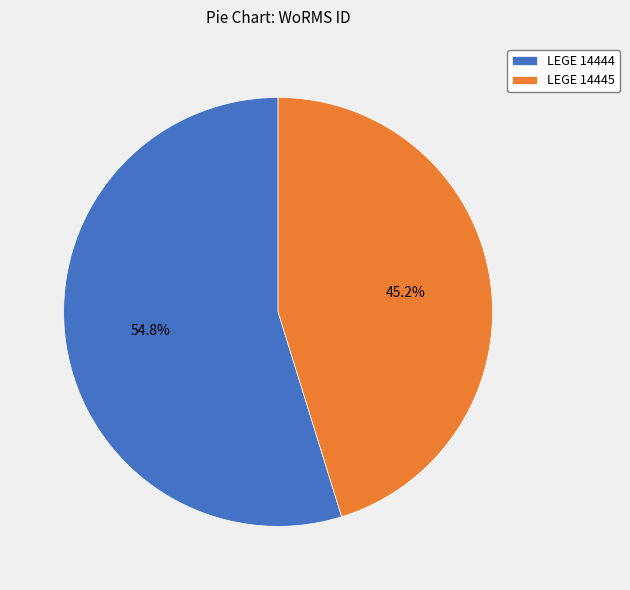

Rank the categories by value from highest to lowest.

LEGE 14444, LEGE 14445